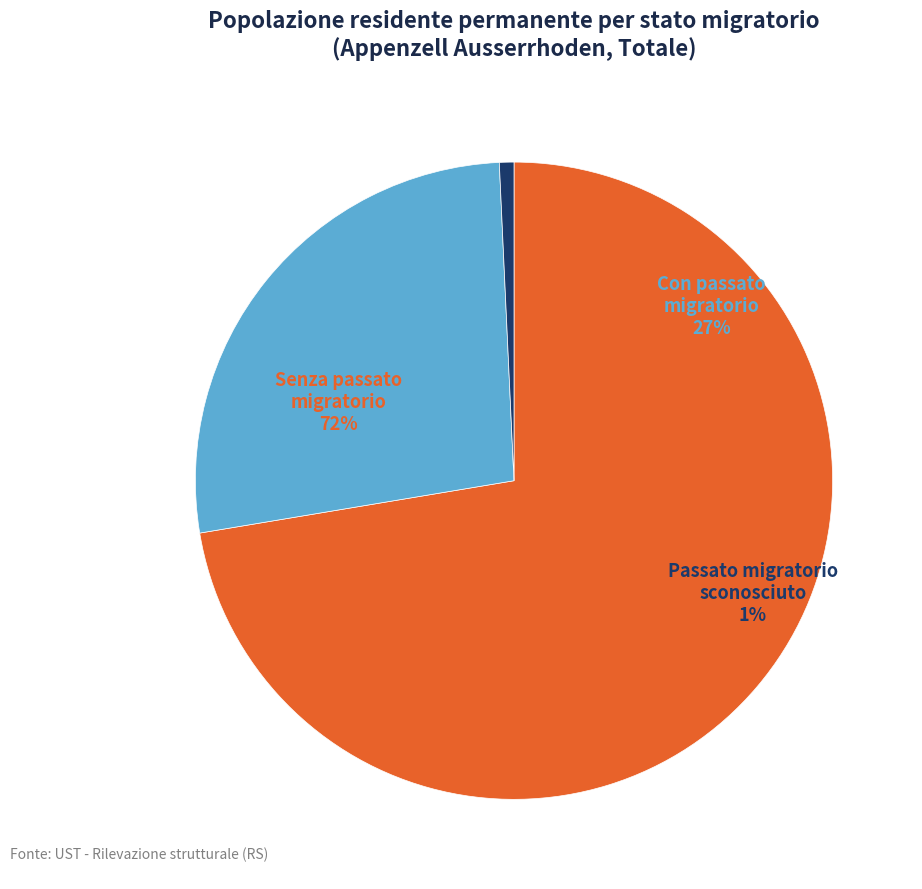

Is it true that Passato migratorio sconosciuto is 11% of the pie?

False